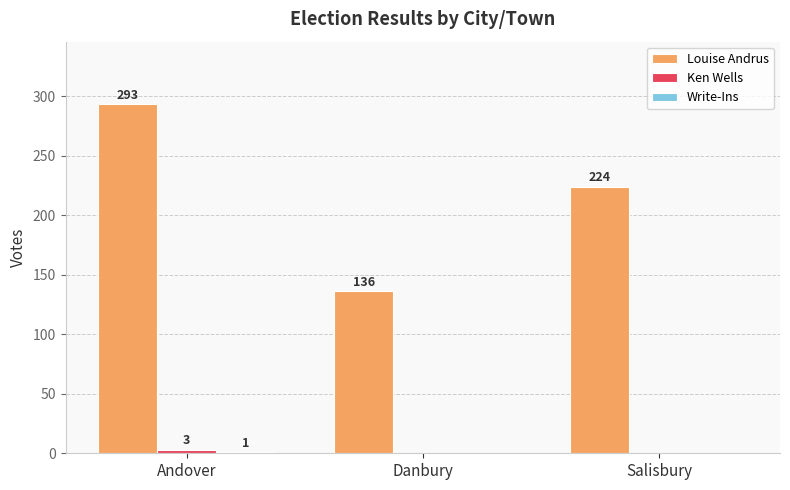

What is the average value of the Louise Andrus series?

218